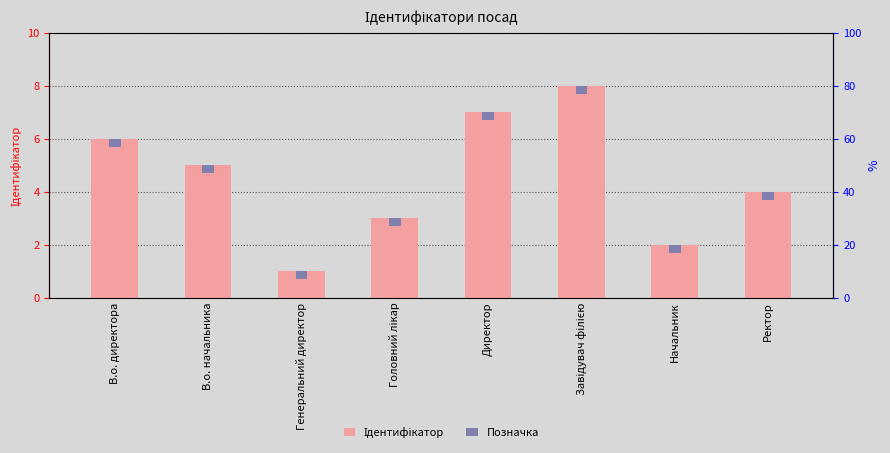

Is it true that Позначка equals 0.4 at Головний лікар?

False